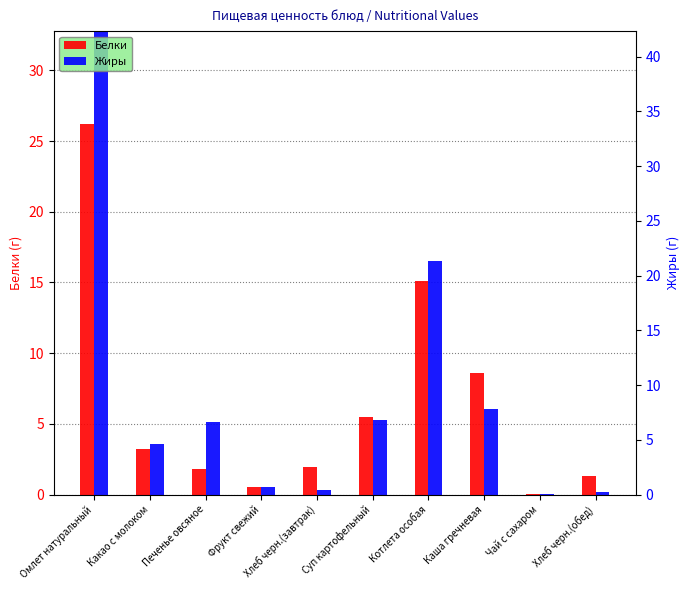

Which series has the widest spread of values?

Жиры